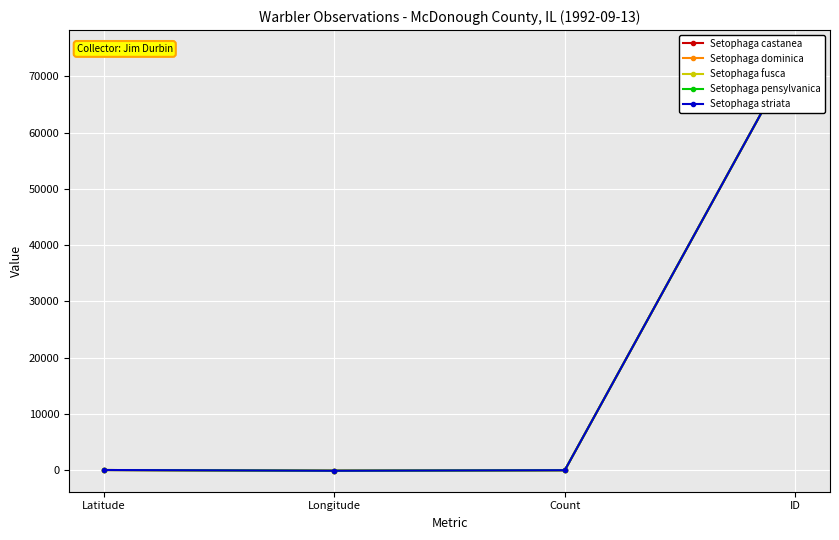

How many lines are shown in the chart?

5